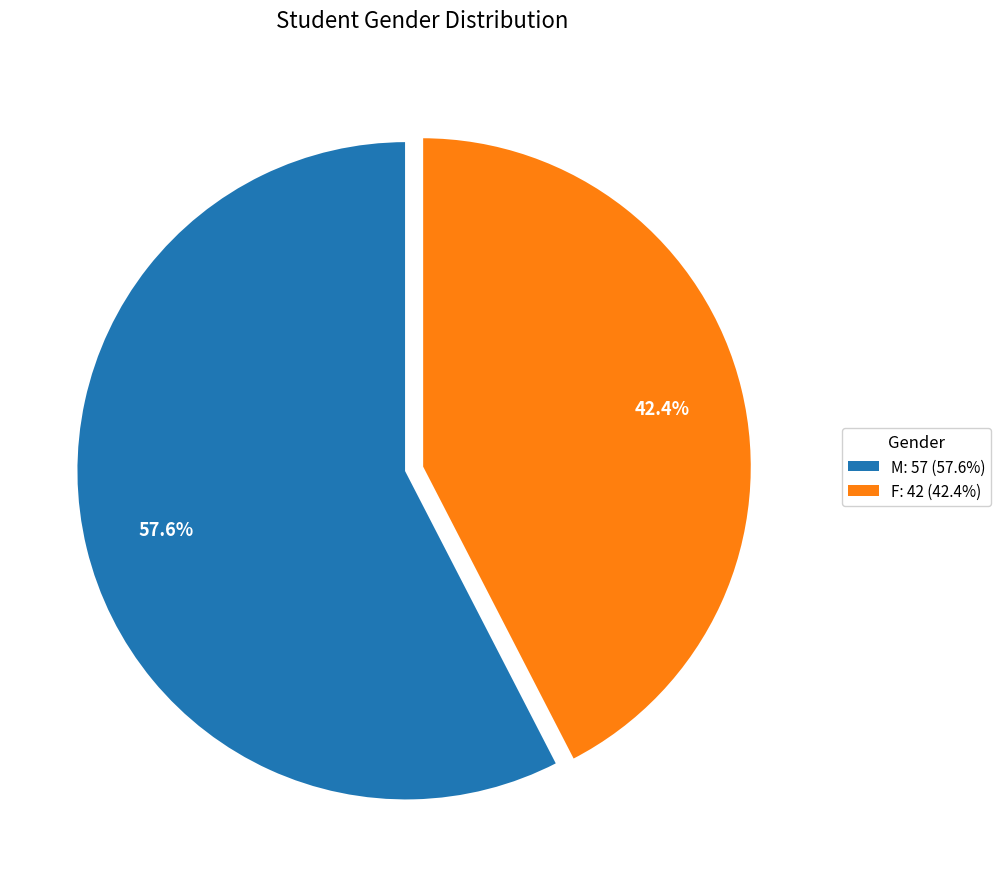

Rank the categories by value from highest to lowest.

M, F